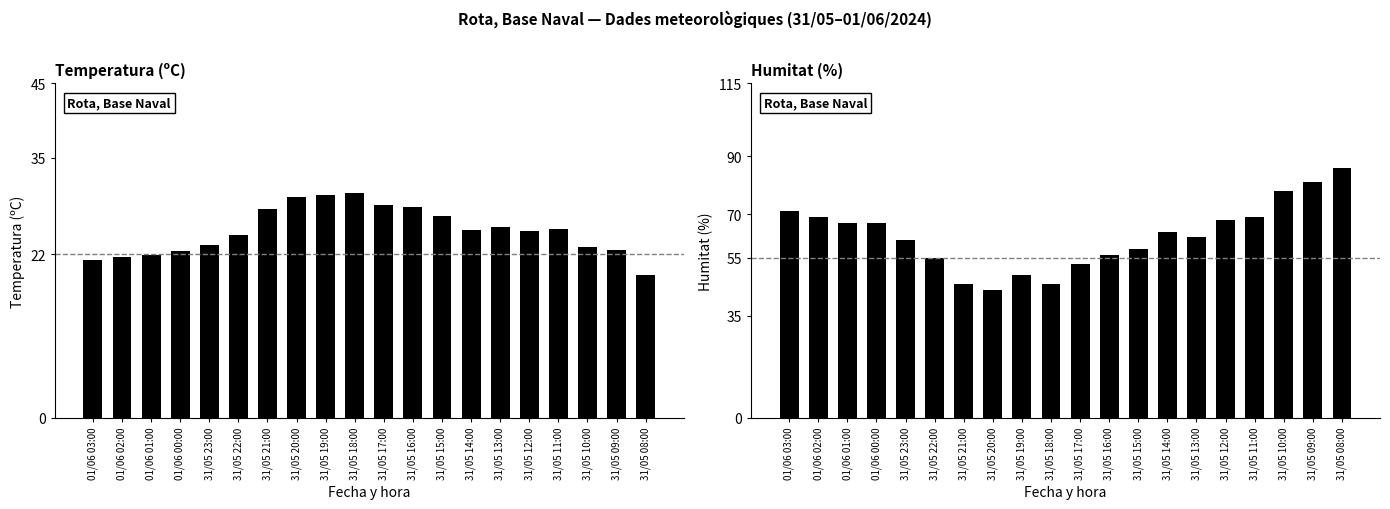

At which label does Temperatura (ºC) first exceed 25?

31/05 21:00